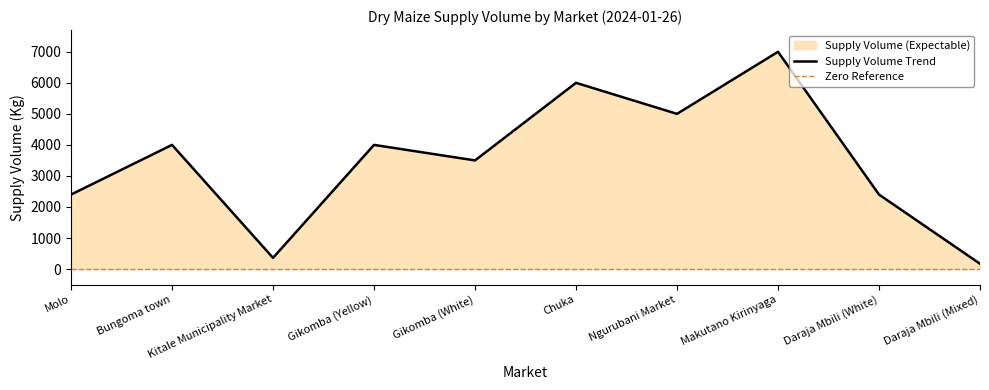

What is the label of the 9th point from the right?

Bungoma town